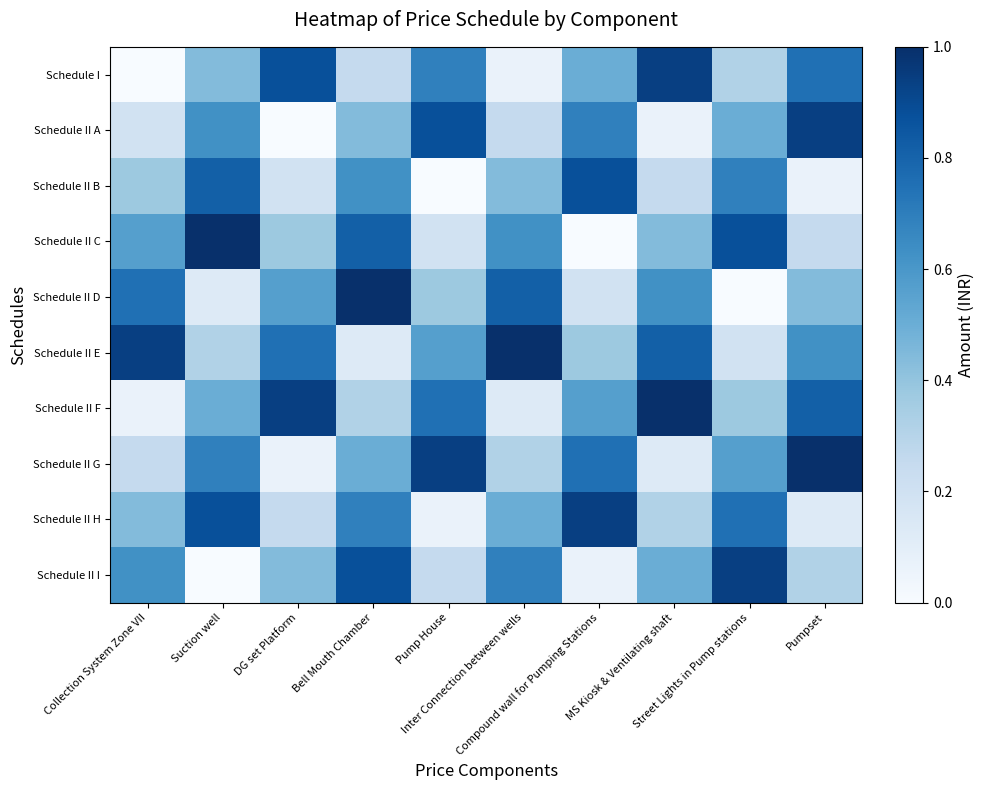

Which series has the largest range (max minus min)?

Schedule II C